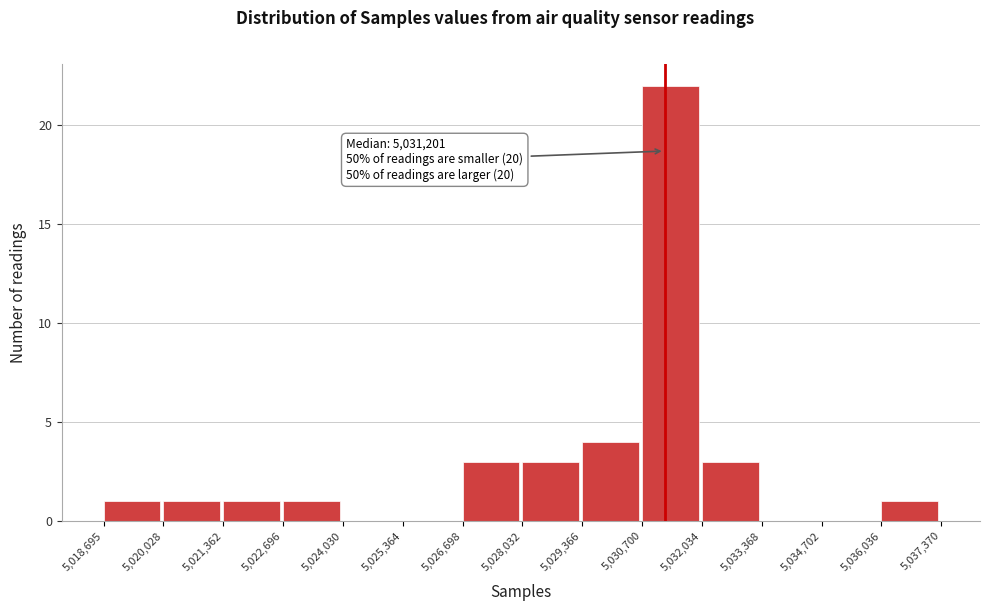

Which range on the x-axis has the tallest bar?

5,030,700 to 5,032,034